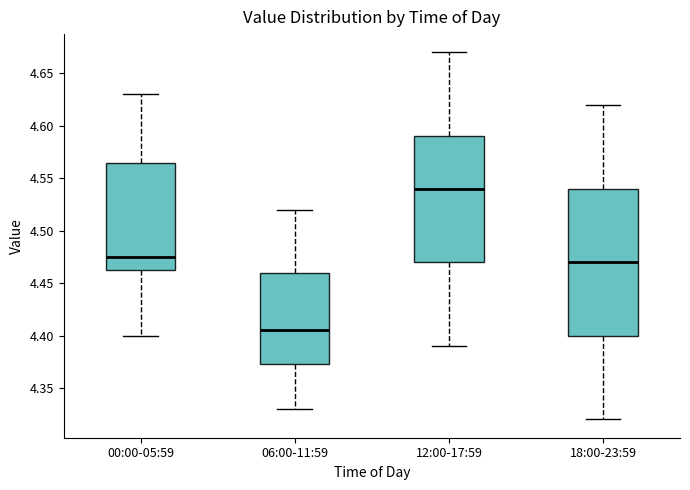

Where does the median line of the box for 18:00-23:59 sit on the y-axis? The values are not printed on the chart, so give them approximately, as read against the axis.

4.470